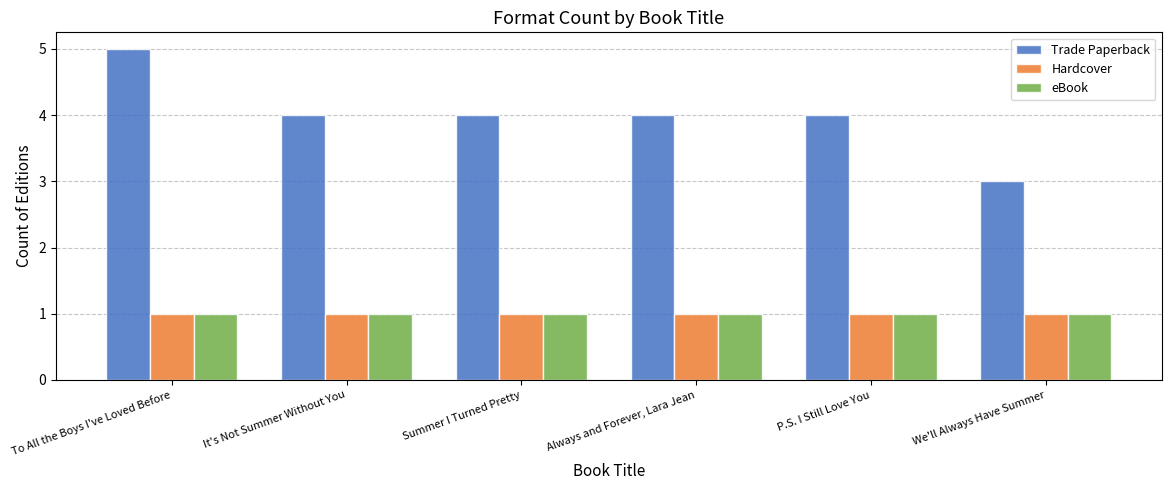

What is the label of the 4th bar from the left?

Always and Forever, Lara Jean